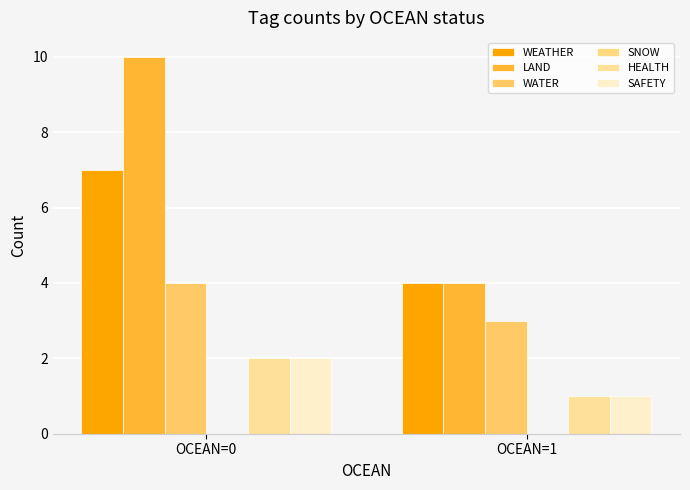

At which label does LAND reach its minimum?

OCEAN=1